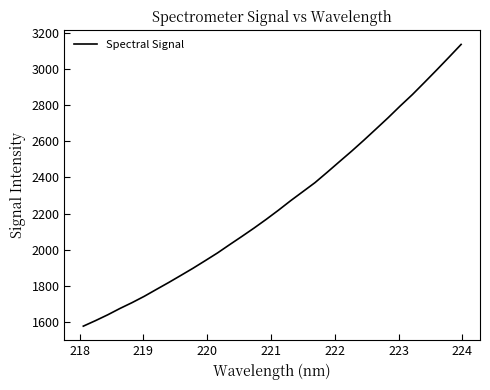

What is the smallest value displayed?

1578.0